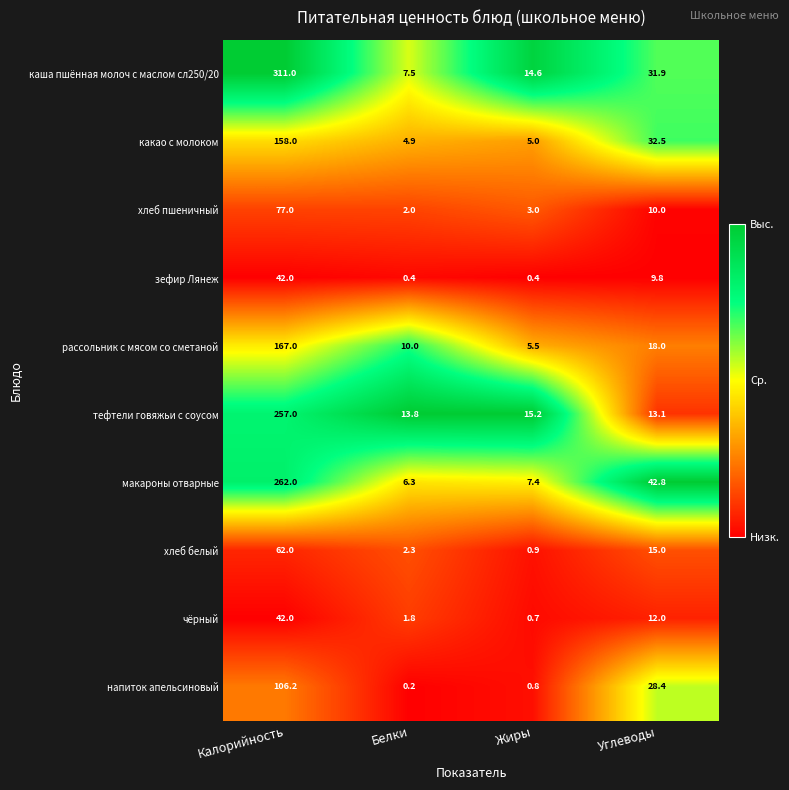

At which label does рассольник с мясом со сметаной first exceed 18?

Калорийность